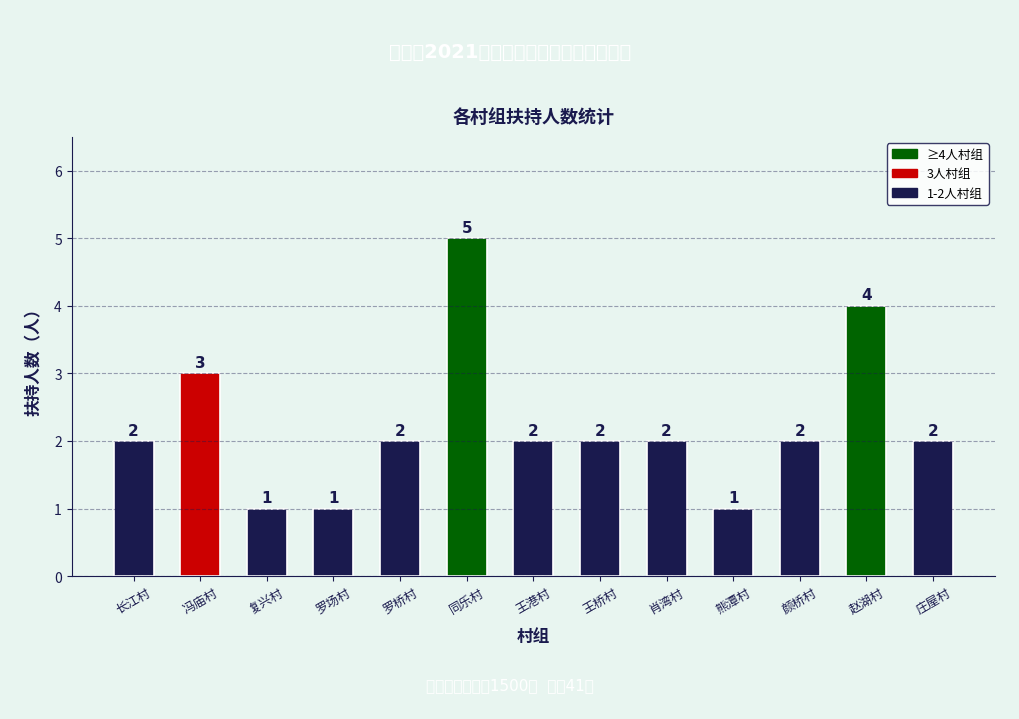

How many data points are less than 2?

3